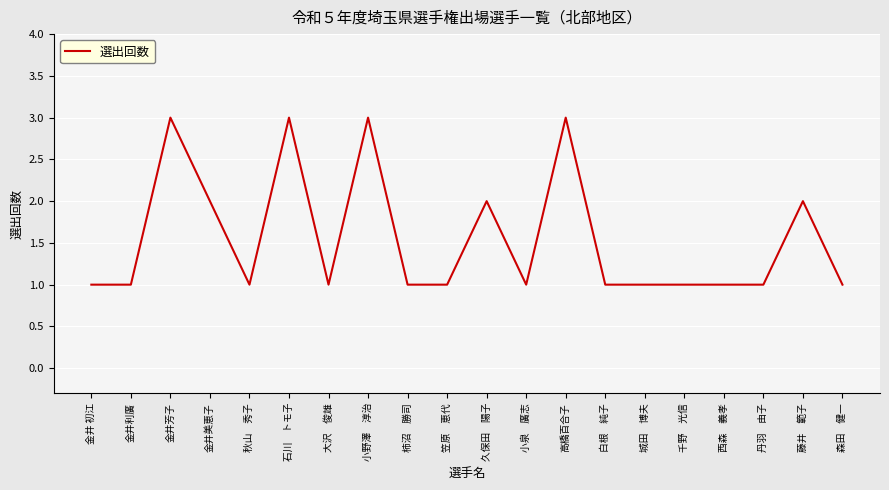

Does the chart have visible grid lines?

Yes